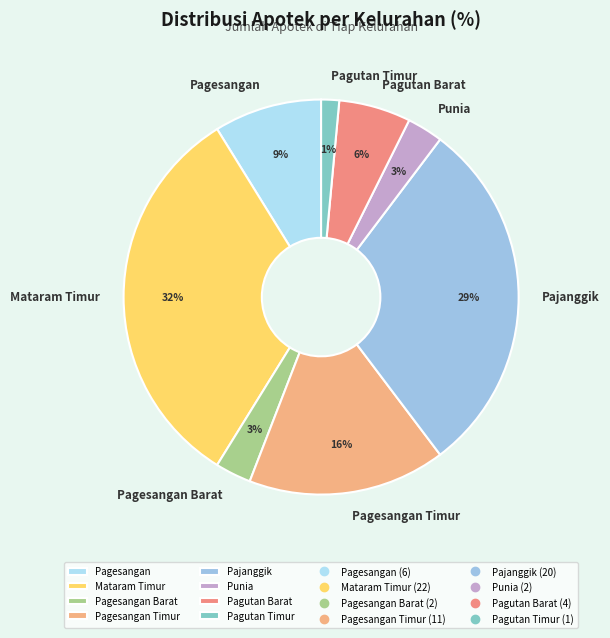

Combined, do Pagesangan Barat and Pagesangan account for over 50%?

No